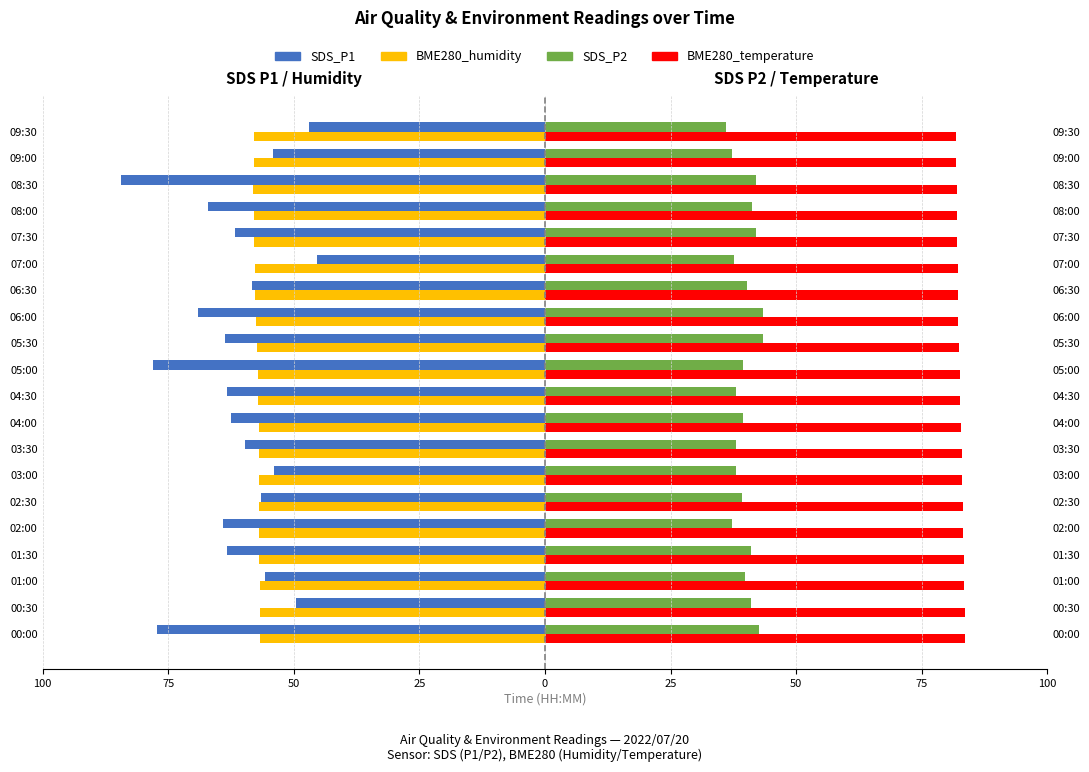

What is the highest value of the BME280_temperature series?

83.6